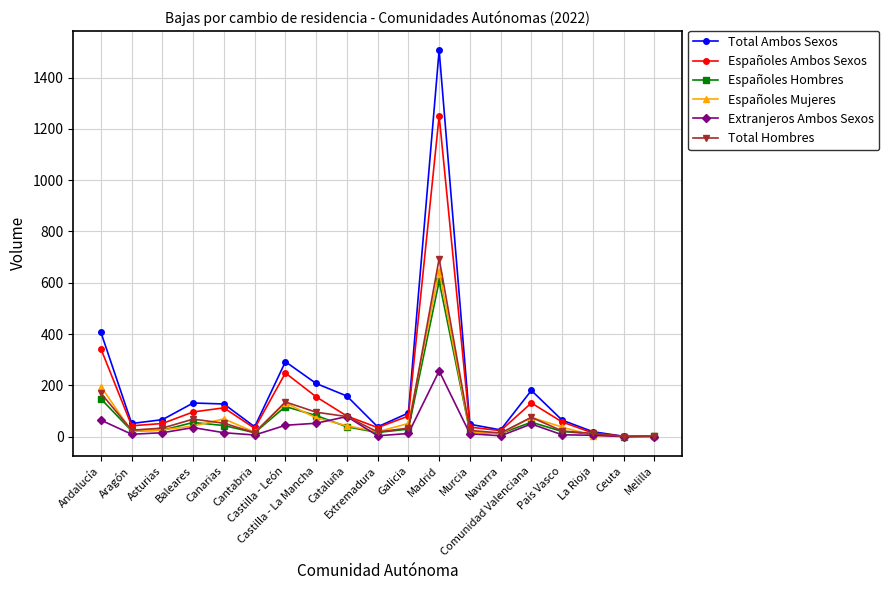

Where is the first local maximum for Españoles Mujeres?

Canarias